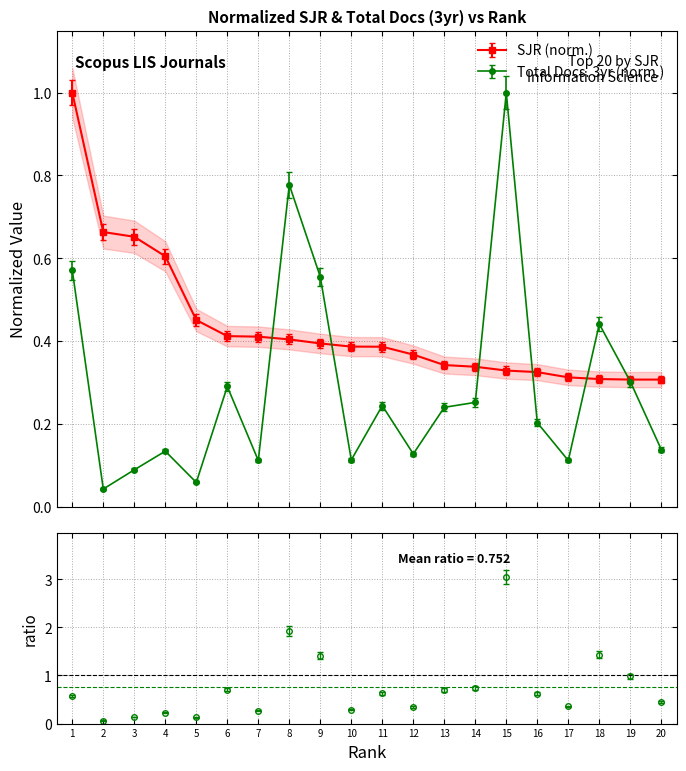

The value at 18 is 0.5. True or false?

True